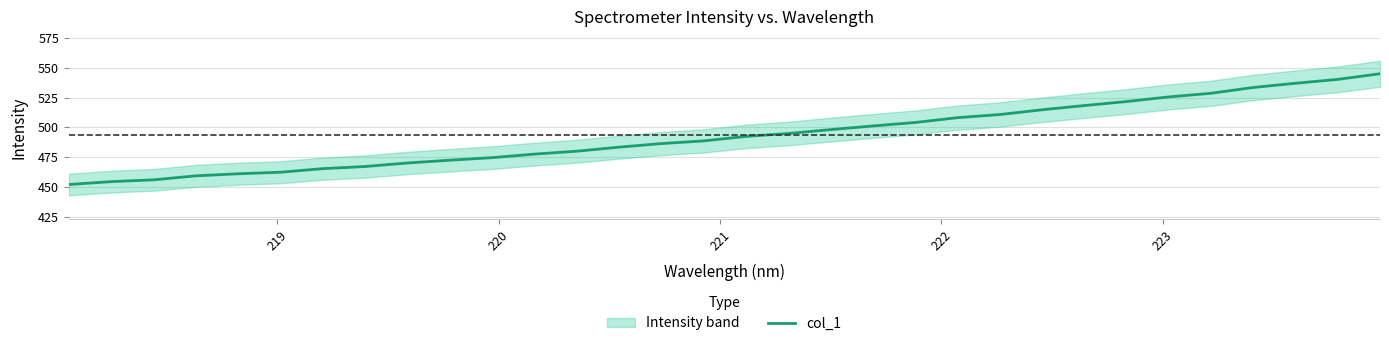

What is the smallest value displayed?

452.1